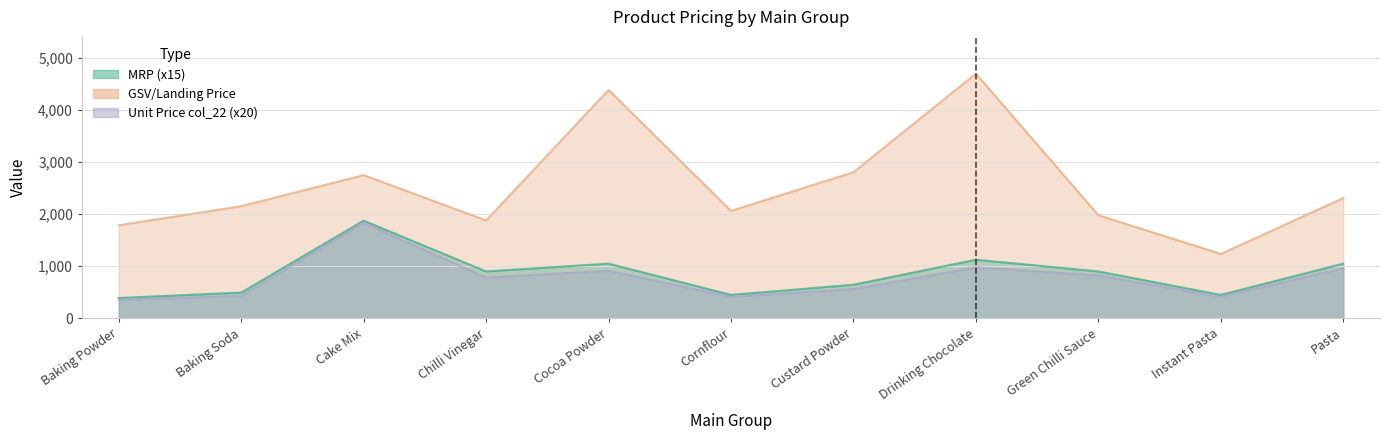

What position from the right is Instant Pasta?

2